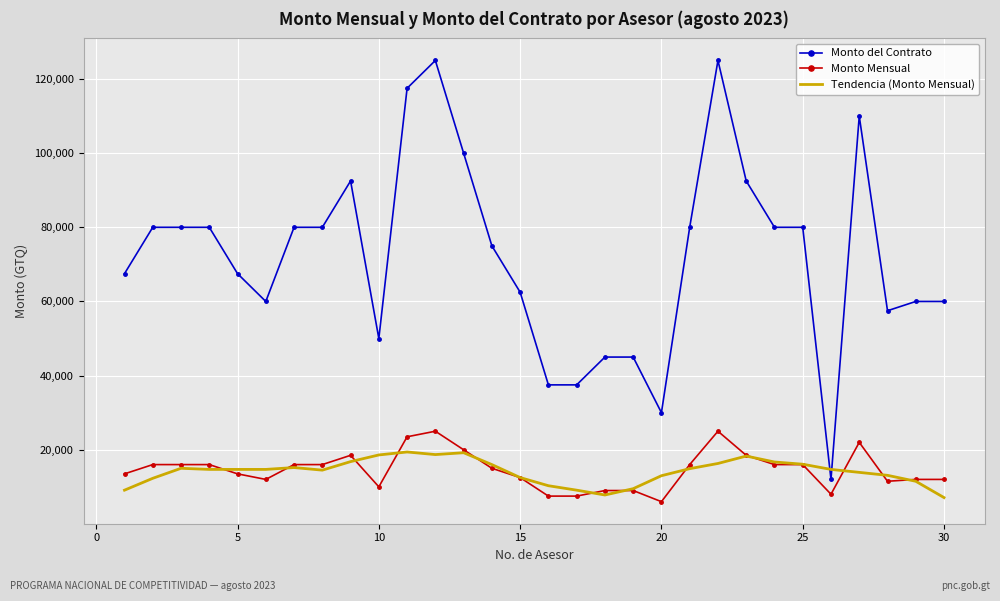

Rank the series by their maximum value, from lowest to highest.

Tendencia (Monto Mensual), Monto Mensual, Monto del Contrato